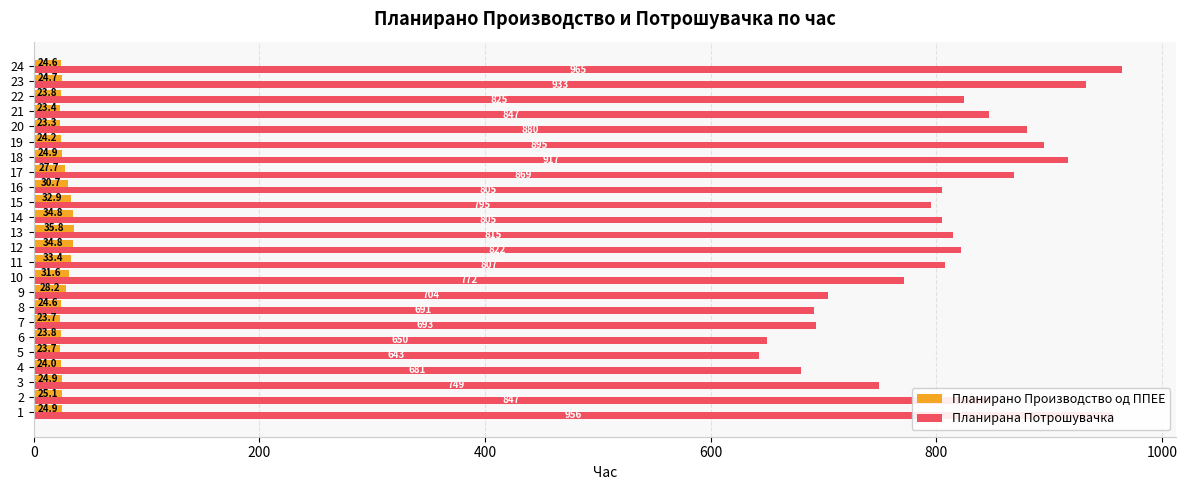

Which category has the lowest value in the Планирана Потрошувачка series?

5